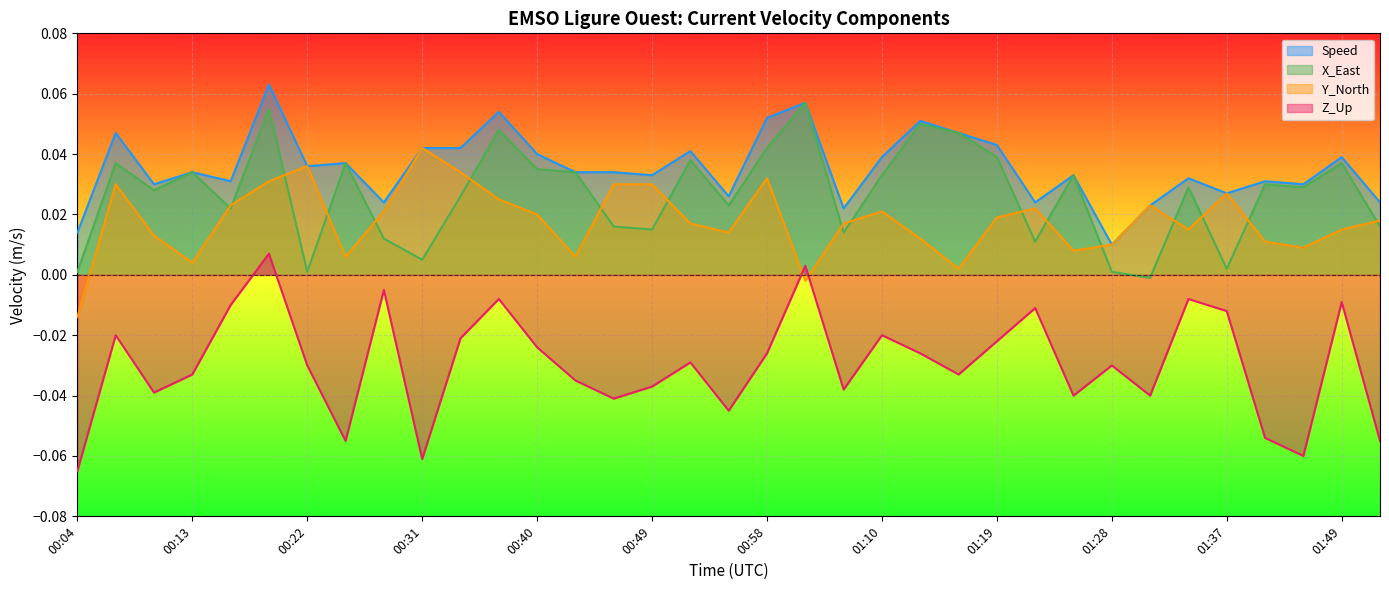

Is it true that Speed equals 0.0 at 2019-11-16T00:25?

False